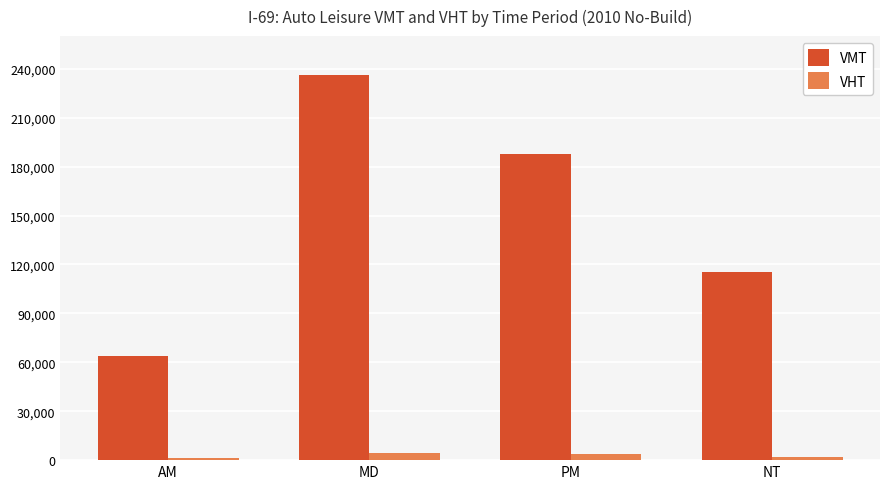

The value of VMT at NT is 115587.5. True or false?

True